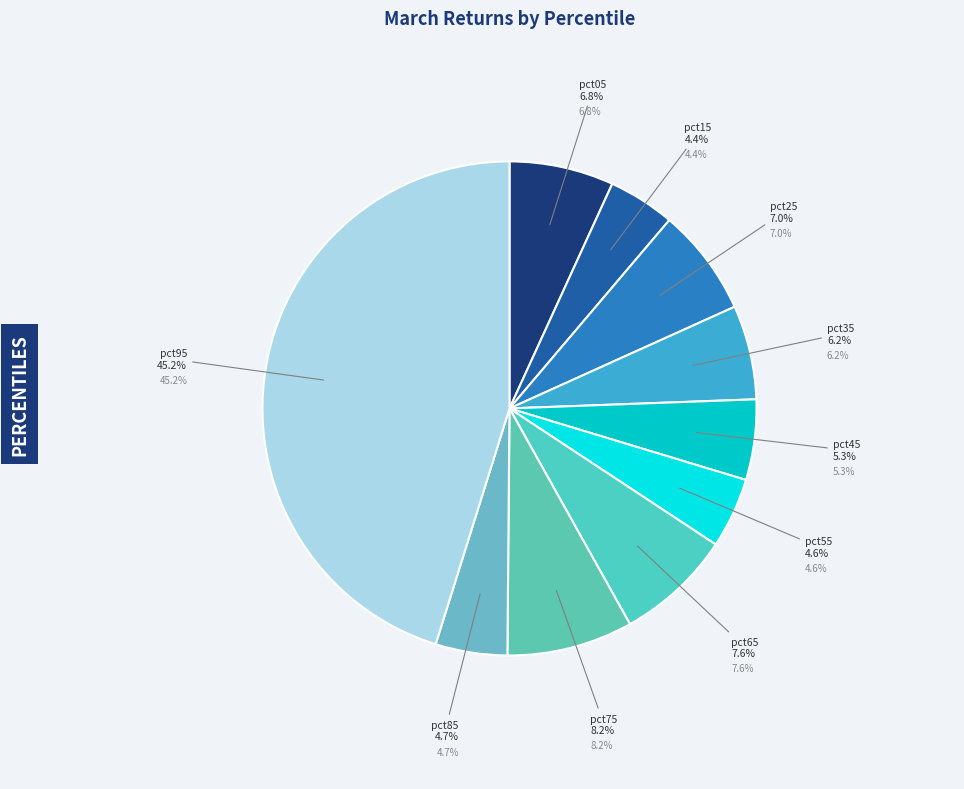

To the nearest percent, what portion does pct75 represent?

8%